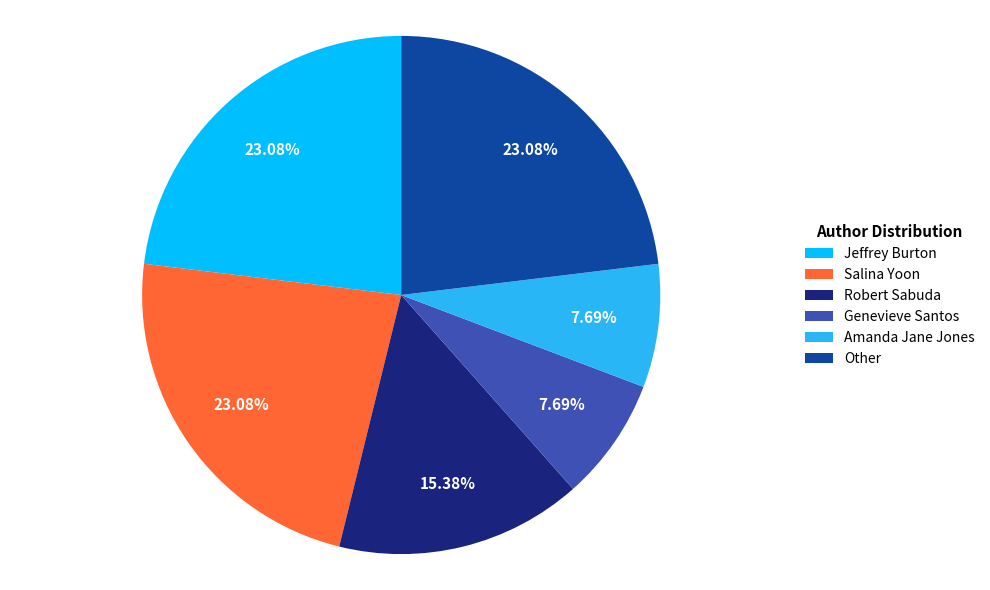

Is it true that Amanda Jane Jones is 1% of the pie?

False